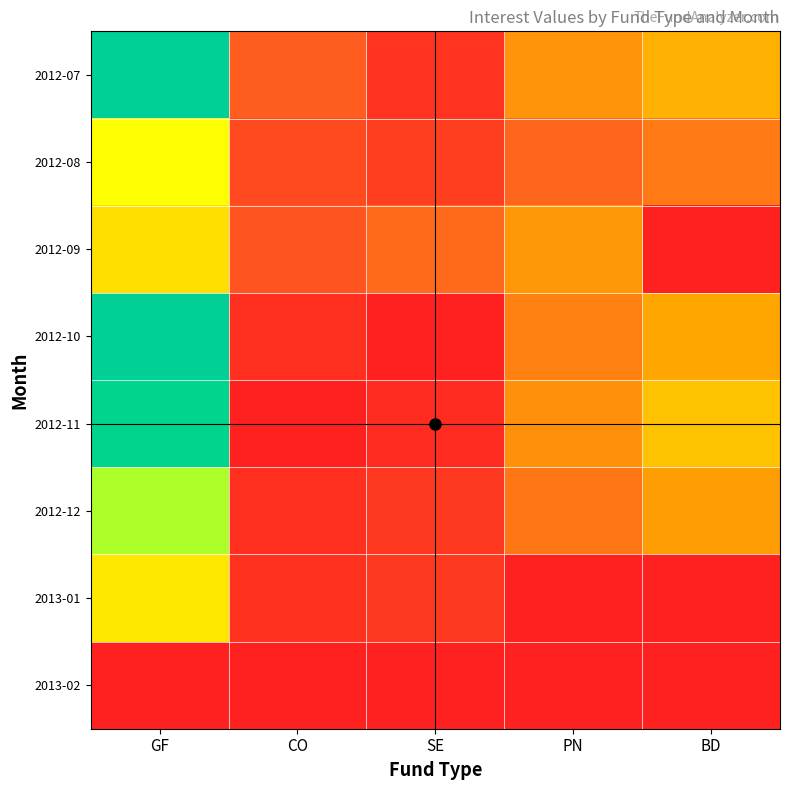

Rank the series by their maximum value, from lowest to highest.

2013-02, 2012-09, 2013-01, 2012-08, 2012-12, 2012-11, 2012-10, 2012-07